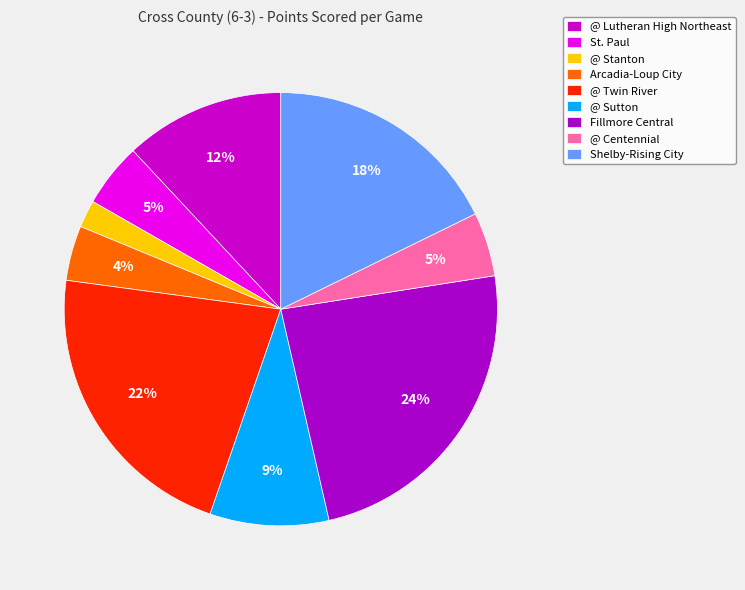

What is the largest slice in the pie chart?

Fillmore Central